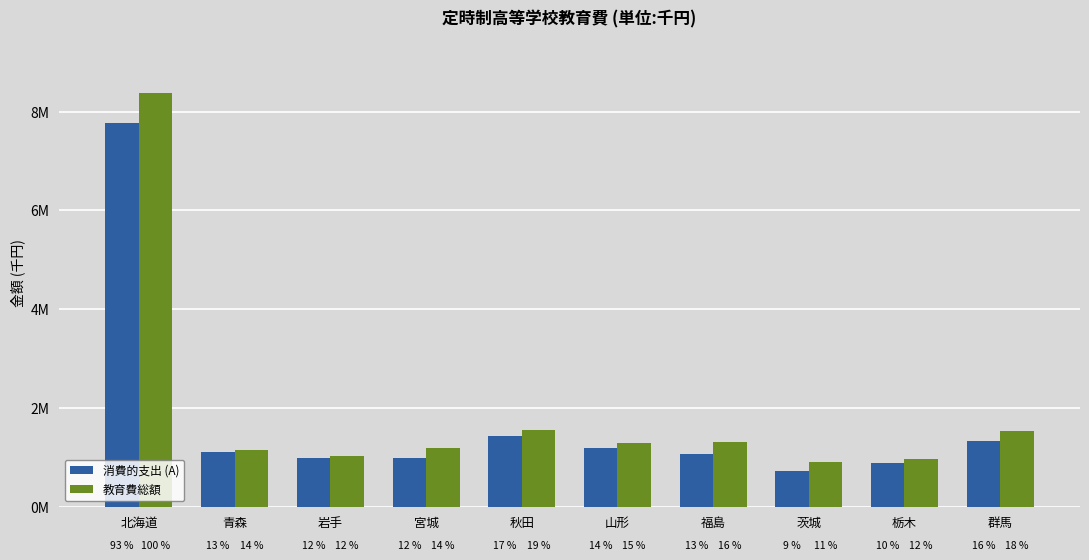

What are all the series names shown in the legend?

消費的支出 (A), 教育費総額